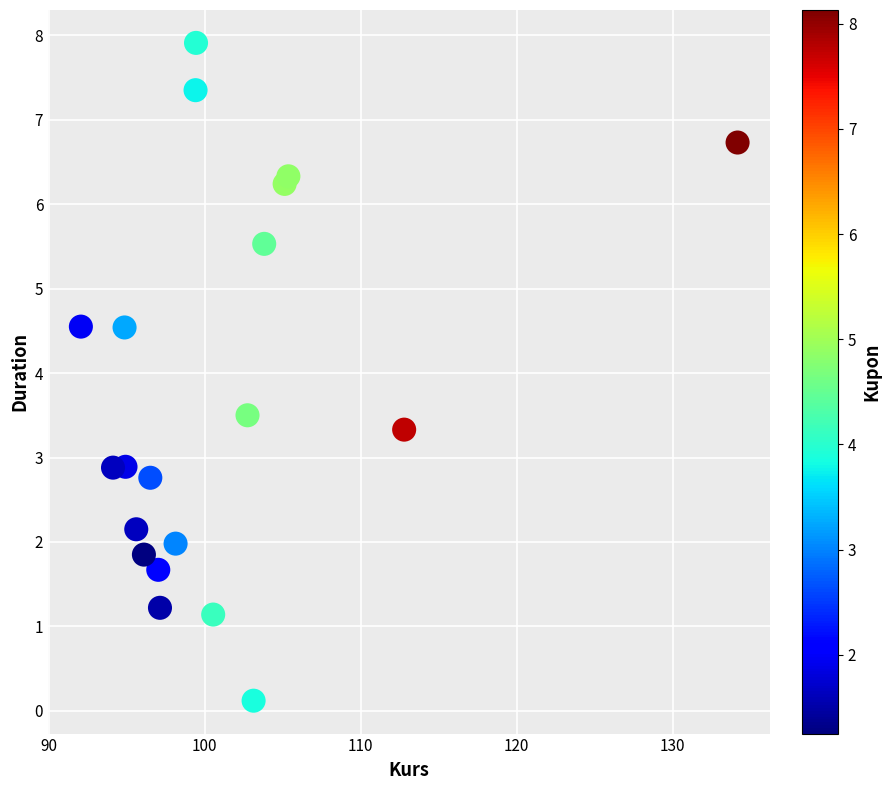

What is the range of X values (max minus min)?

42.1